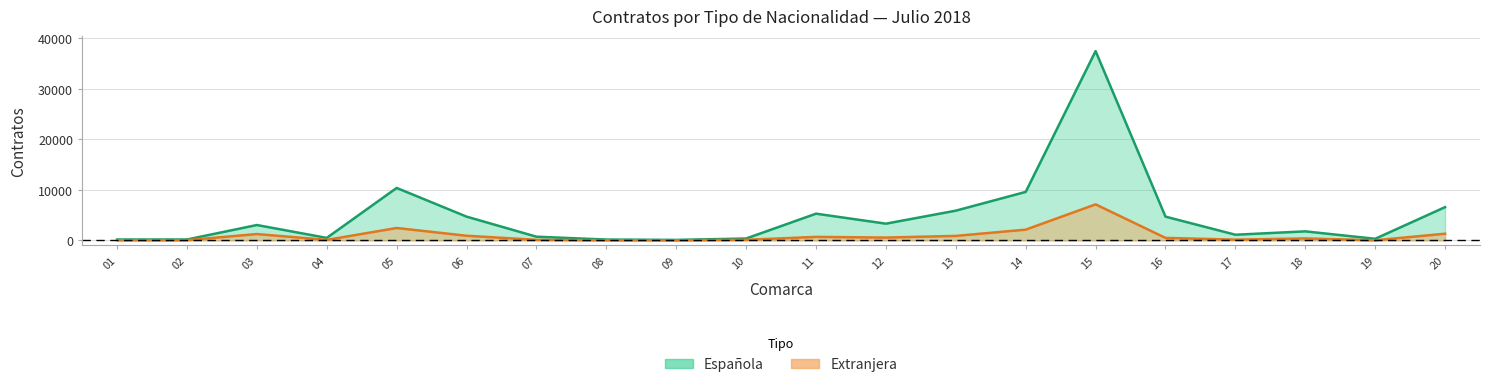

True or false: Española and Extranjera cross at least once.

False